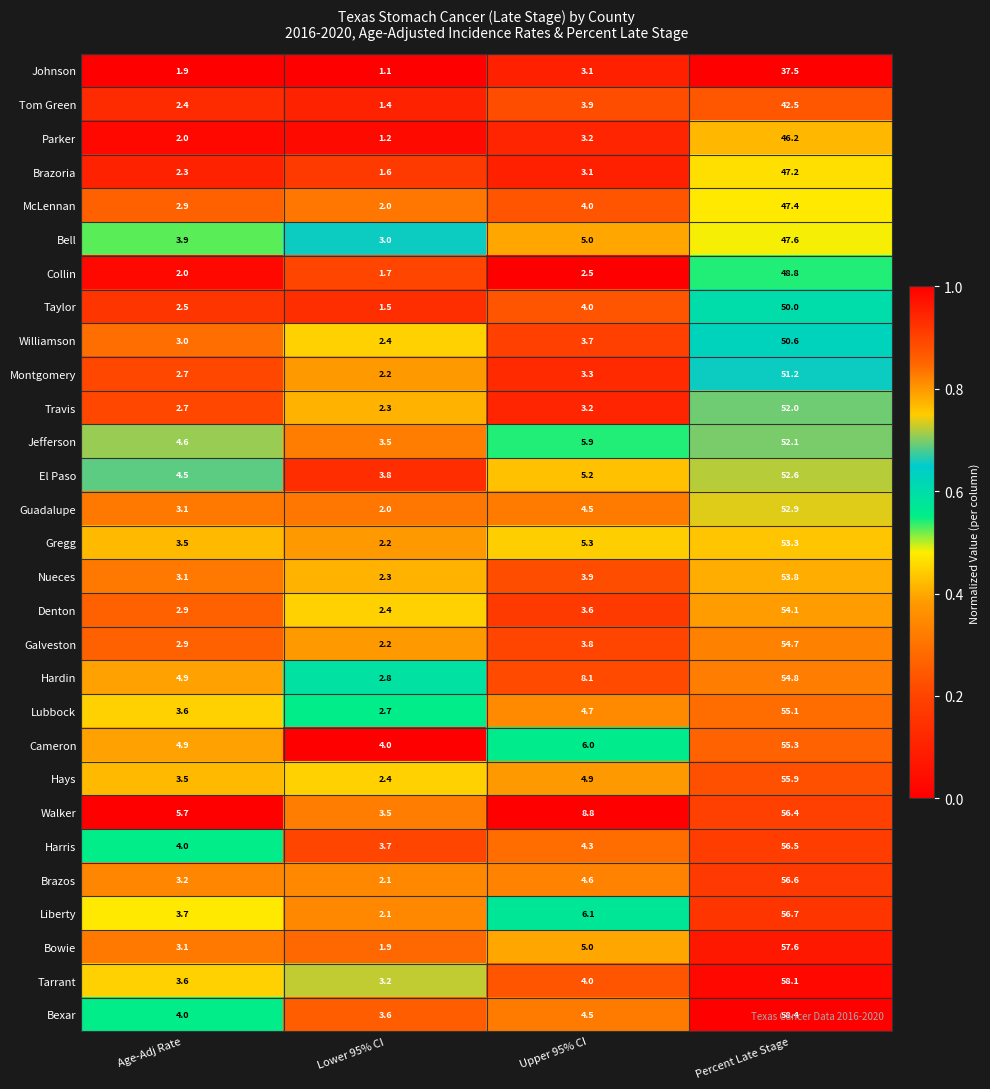

The Lubbock series shows 3.6 at Age-Adj Rate. True or false?

True